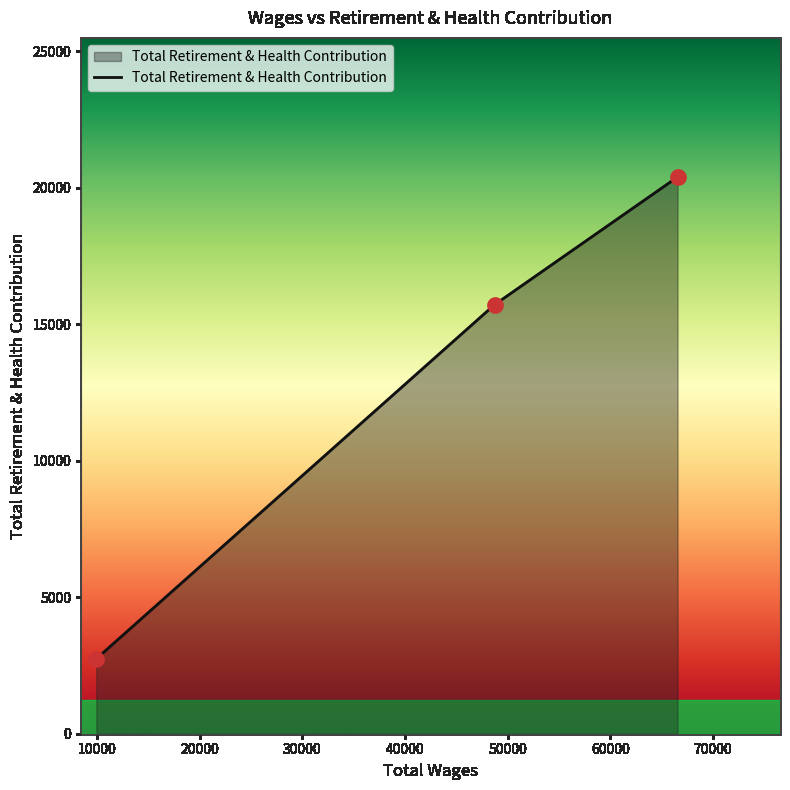

What is the smallest value displayed?

2743